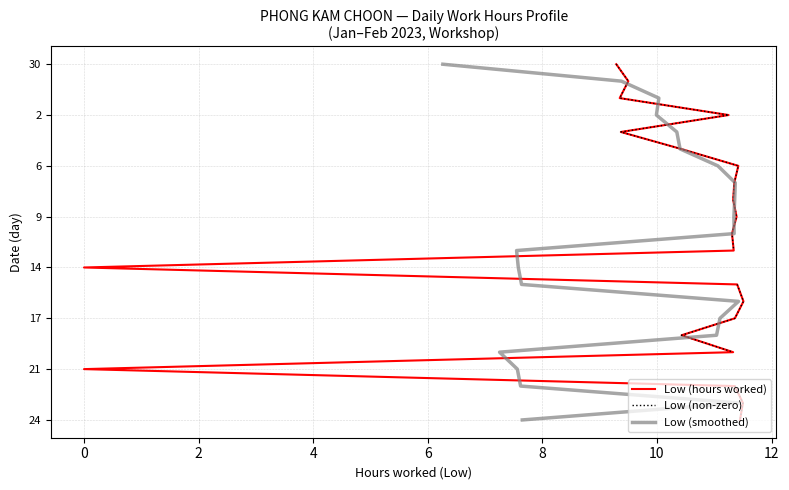

True or false: Low (non-zero) and Low (smoothed) cross at least once.

False